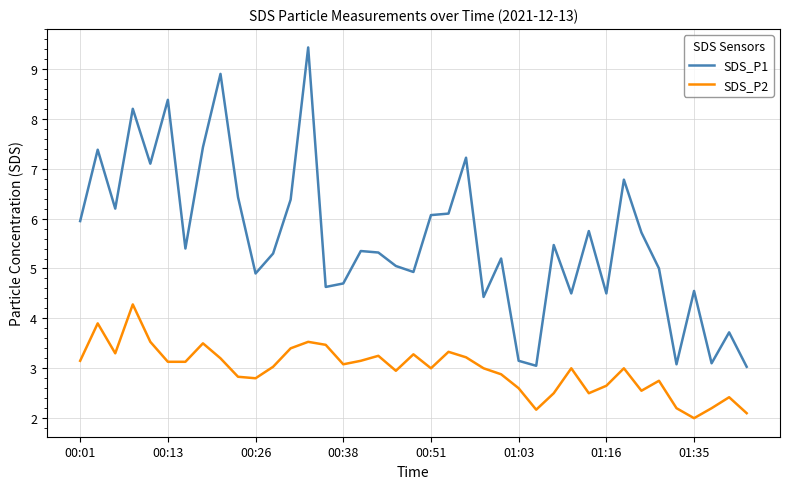

Which series has the largest range (max minus min)?

SDS_P1